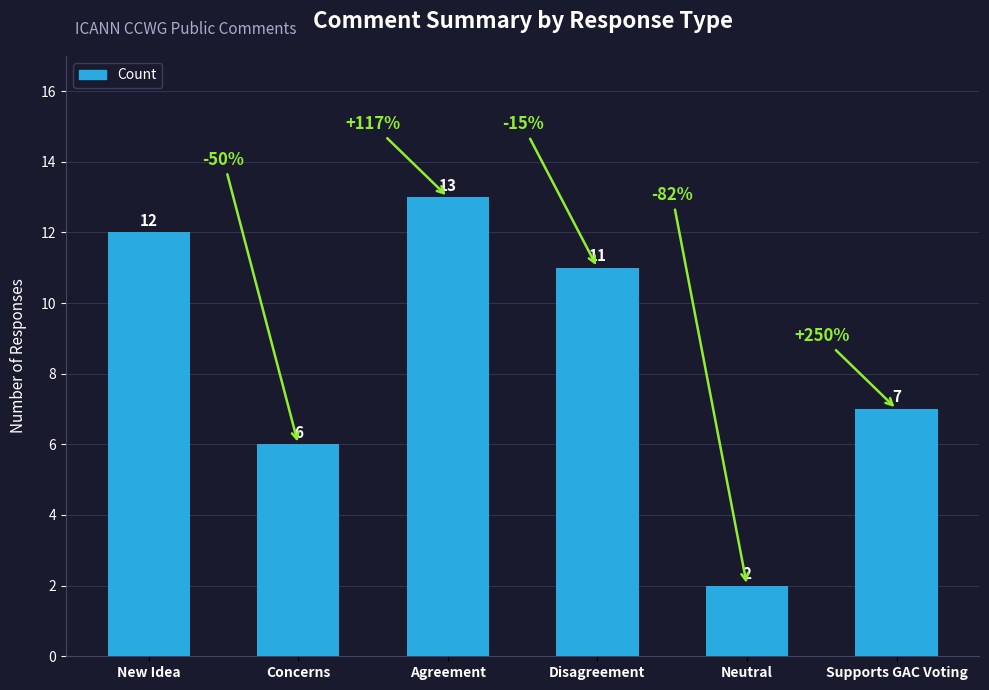

What position from the left is Supports GAC Voting?

6